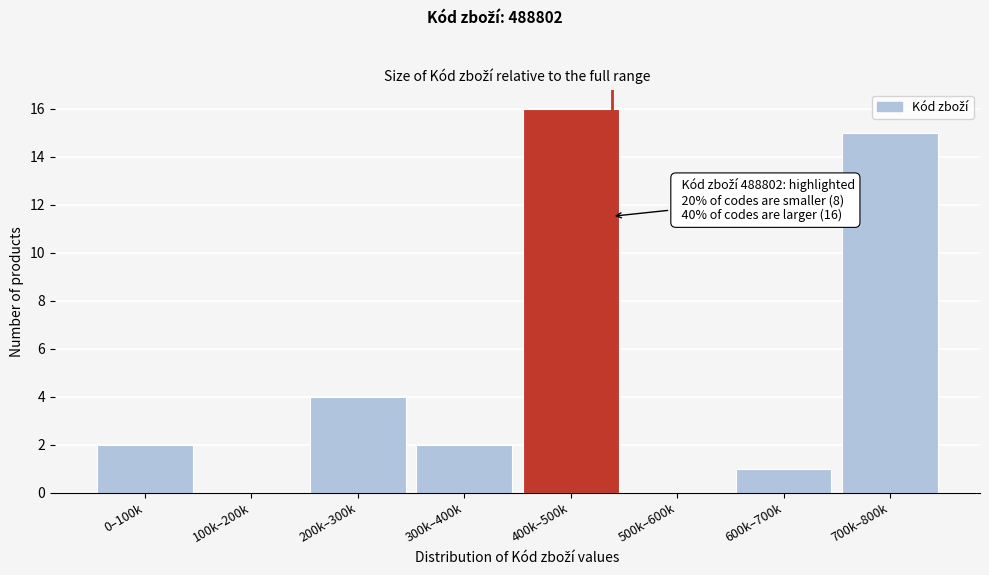

Reading right to left, what are all the values shown in this chart?

700k–800k=15	600k–700k=1	500k–600k=0	400k–500k=16	300k–400k=2	200k–300k=4	100k–200k=0	0–100k=2